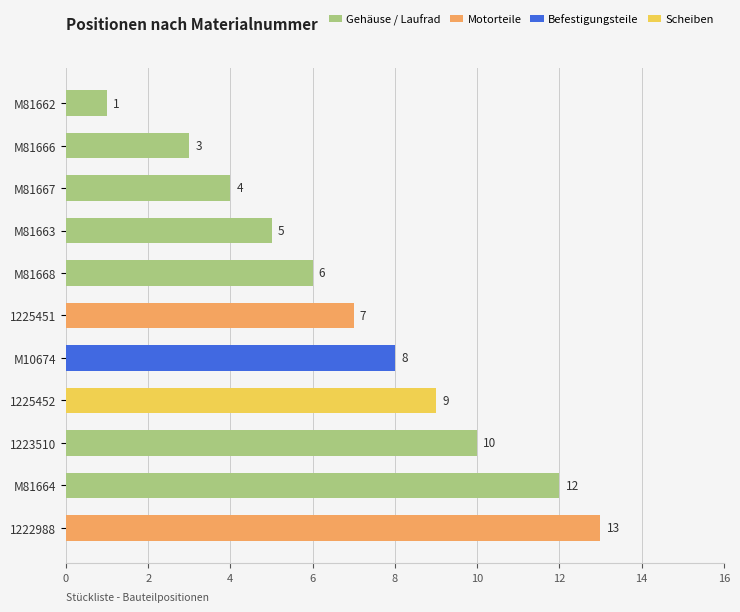

The value at 1225451 is 10. True or false?

False